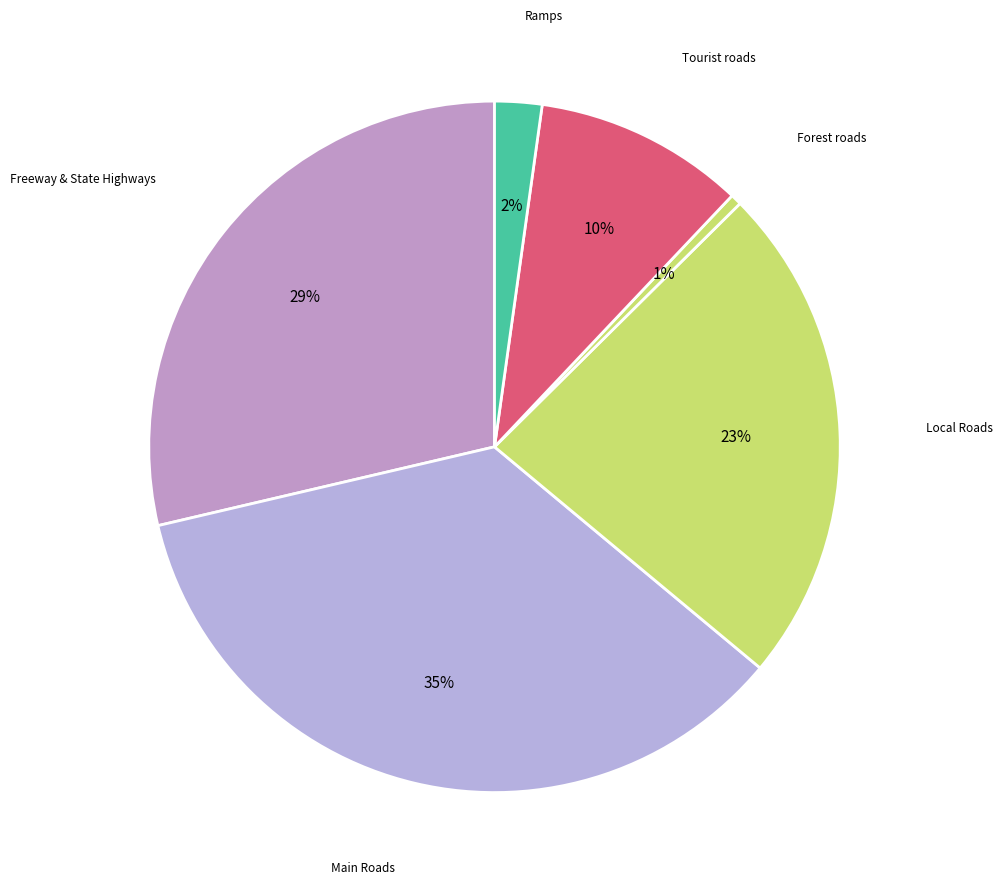

How many slices are in this pie chart?

6